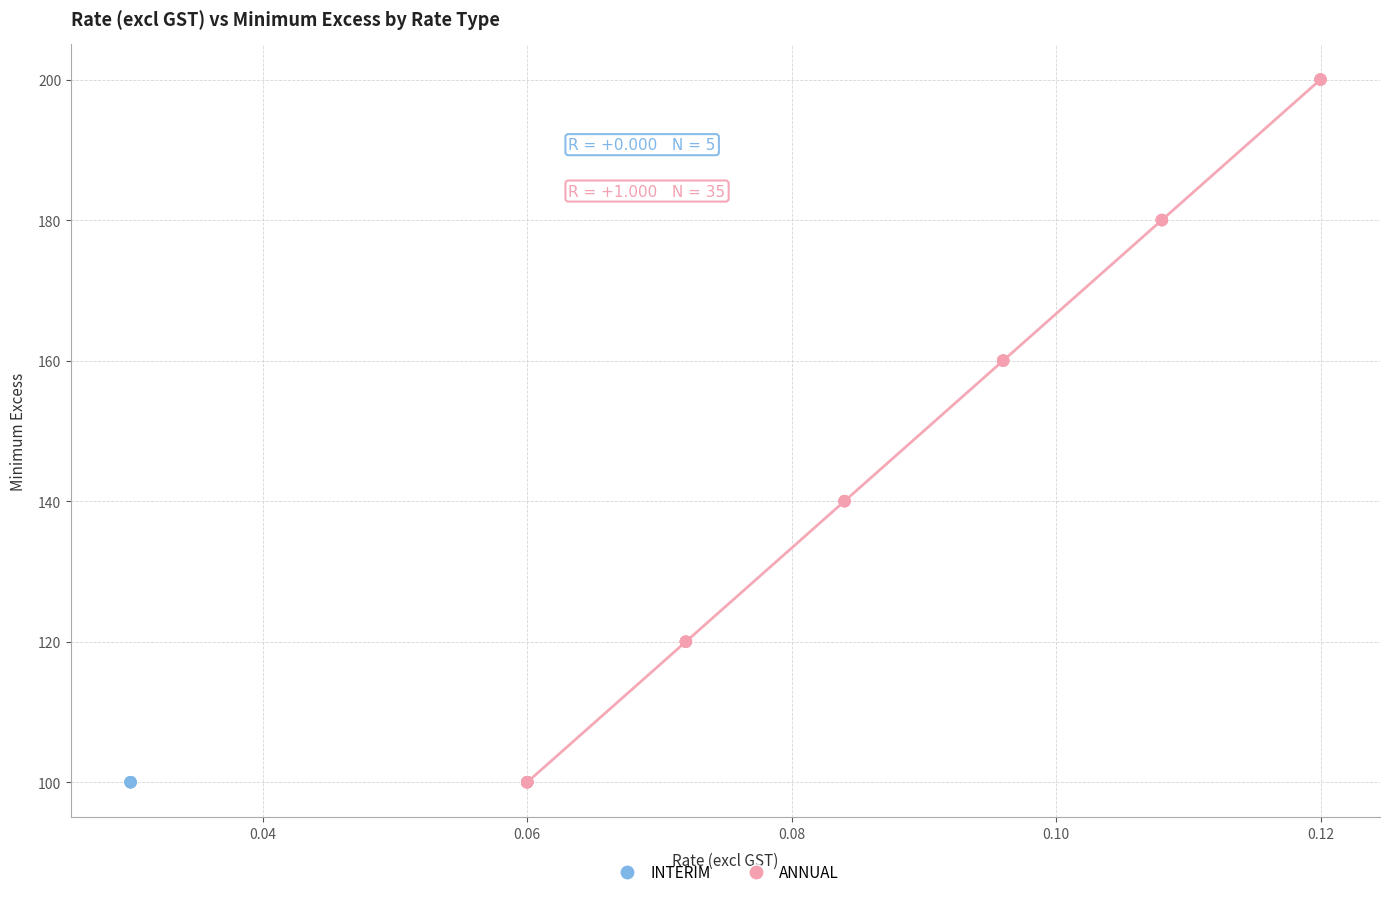

Which series reaches the maximum Y coordinate?

ANNUAL